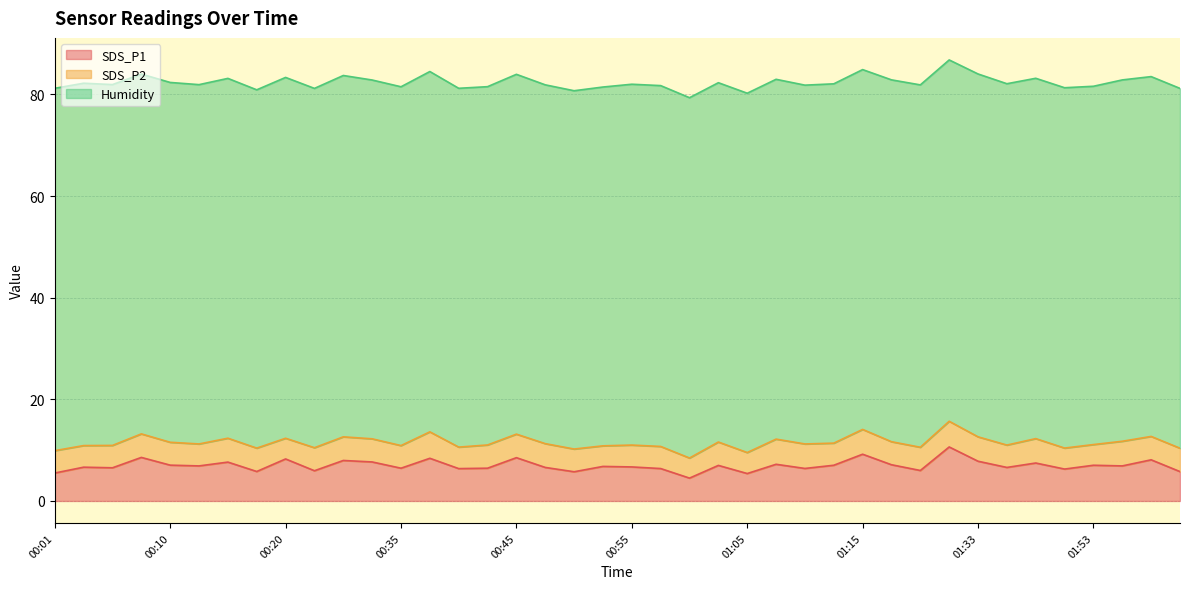

How many categories are shown in the chart?

40